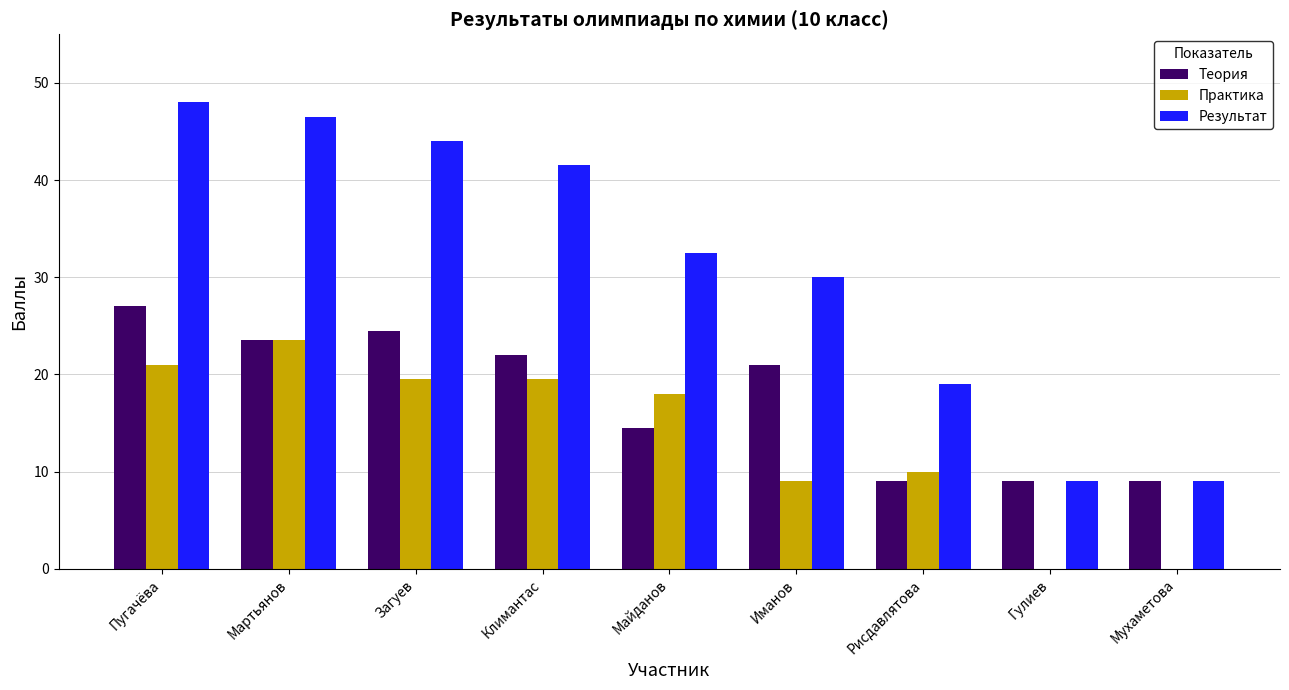

What value does the Теория series have at Рисдавлятова?

9.0